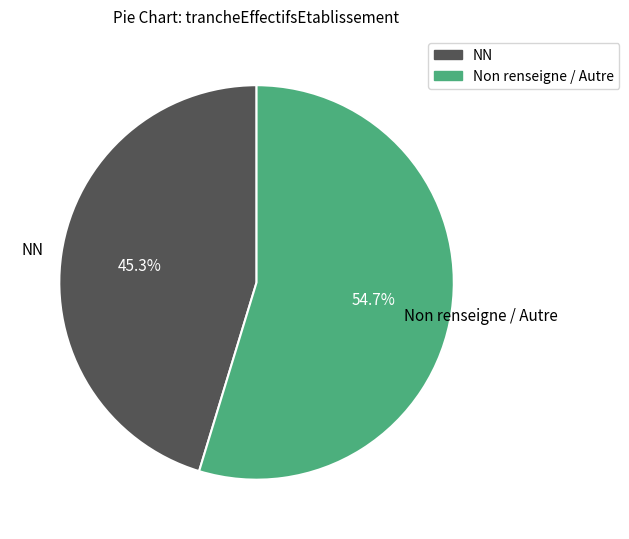

Count the number of slices in the pie.

2